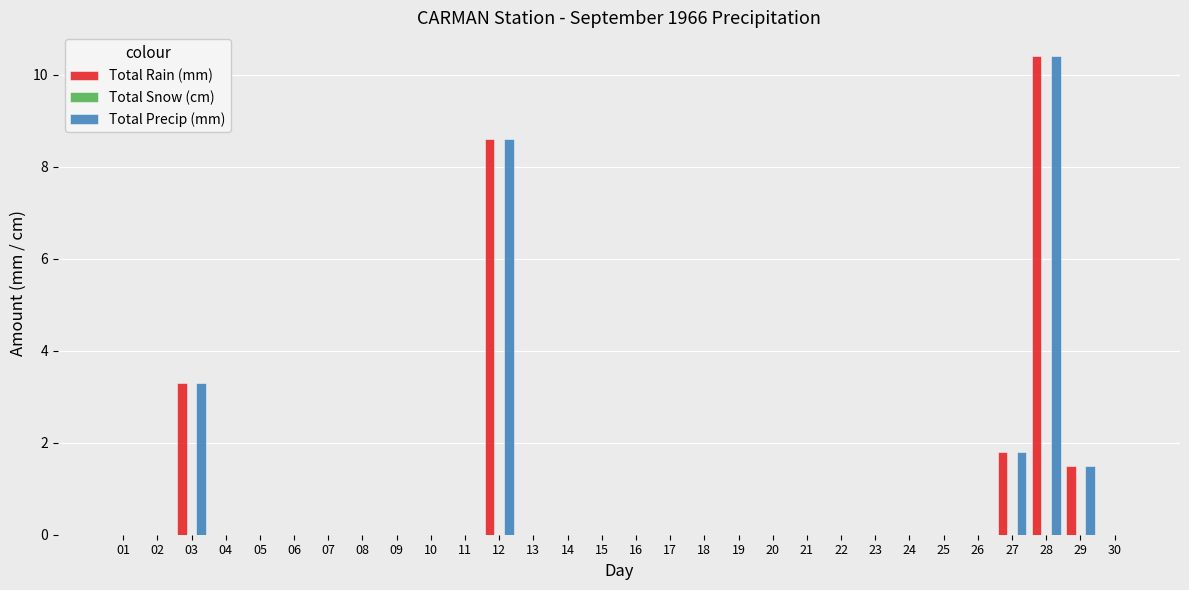

Are the bars horizontal?

No